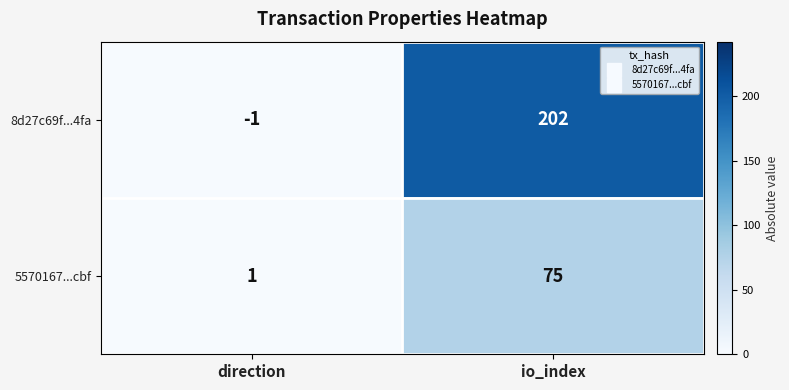

At which category does the chart reach its minimum across all series?

direction